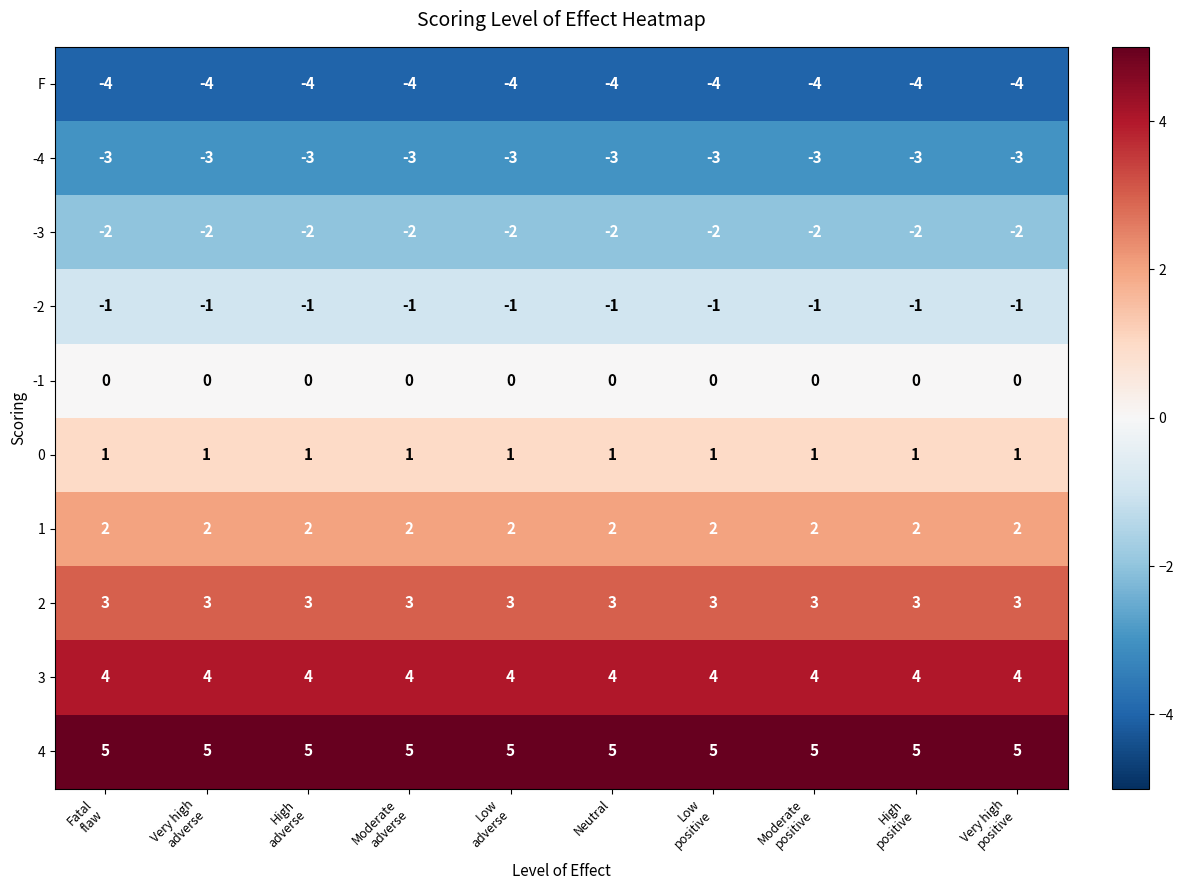

Rank the series by their maximum value, from highest to lowest.

4, 3, 2, 1, 0, -1, -2, -3, -4, F